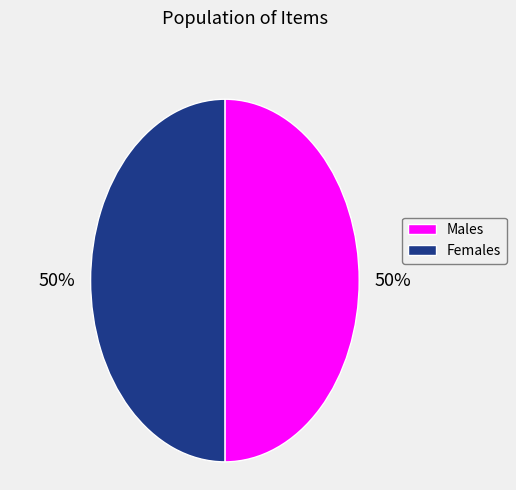

To the nearest percent, what is the average slice percentage?

50%